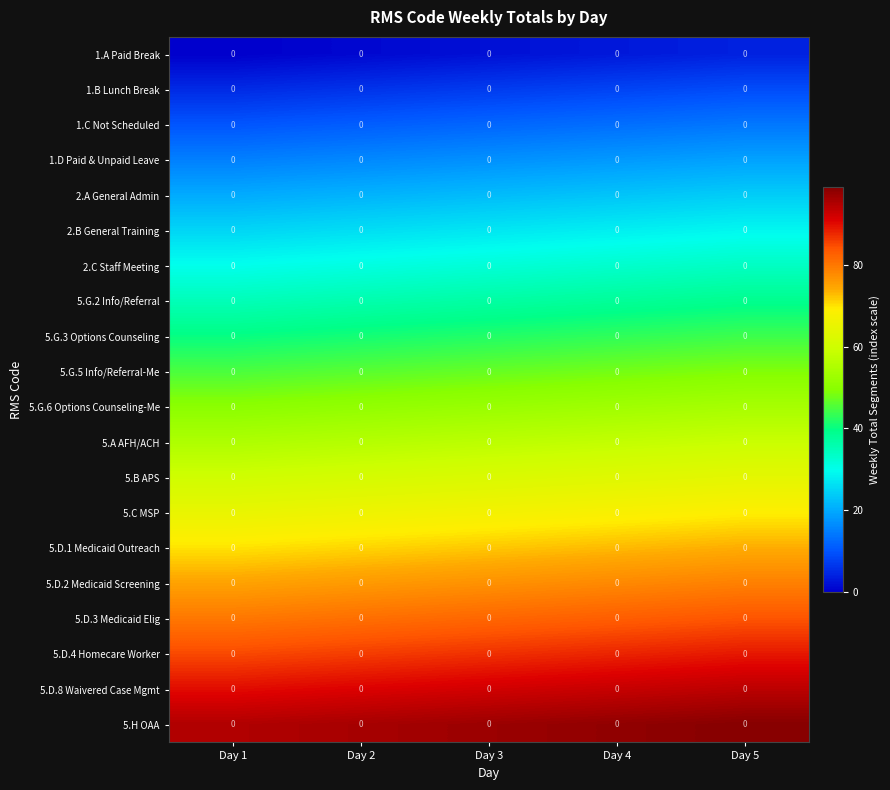

How many distinct data groups are displayed?

20